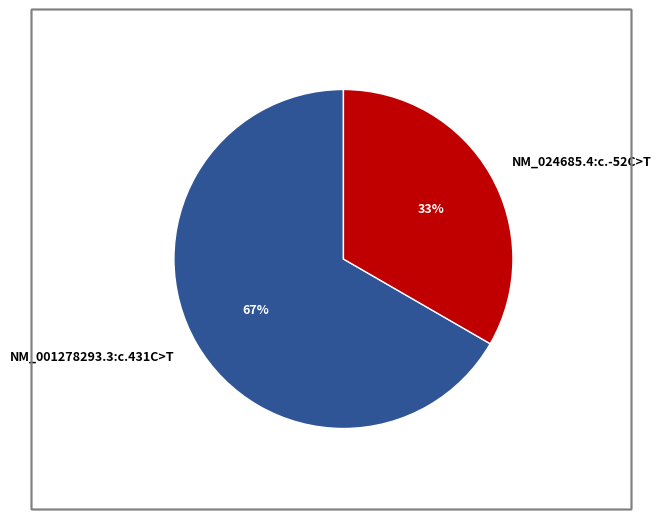

Which slice represents more than half of the pie?

NM_001278293.3:c.431C>T